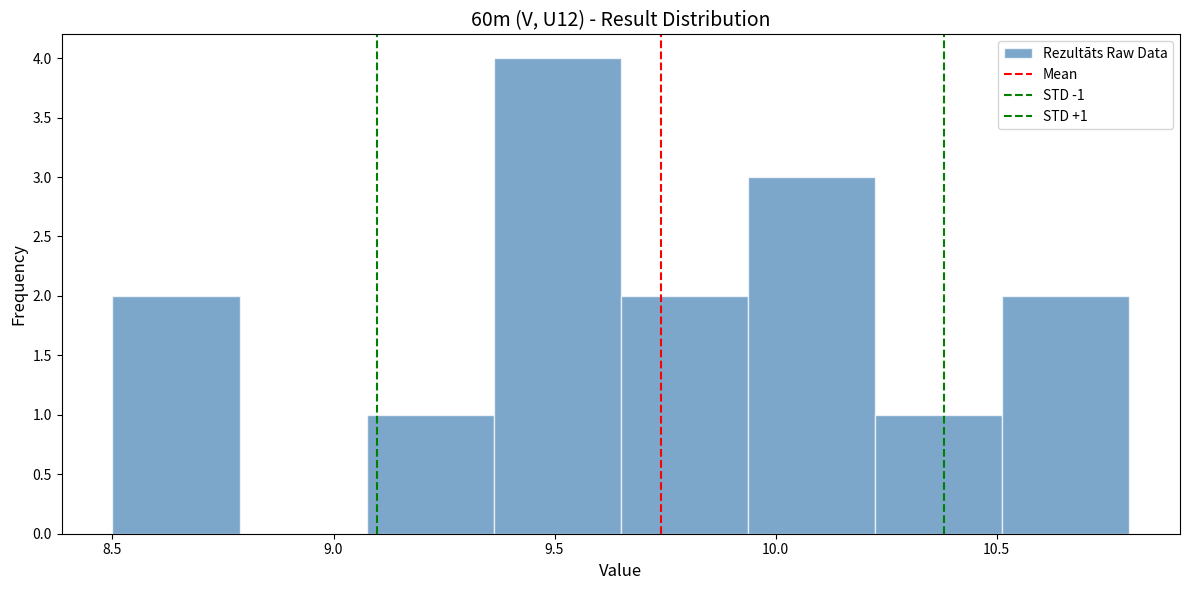

Over which range of the x-axis is the bar tallest?

9.35 to 9.65